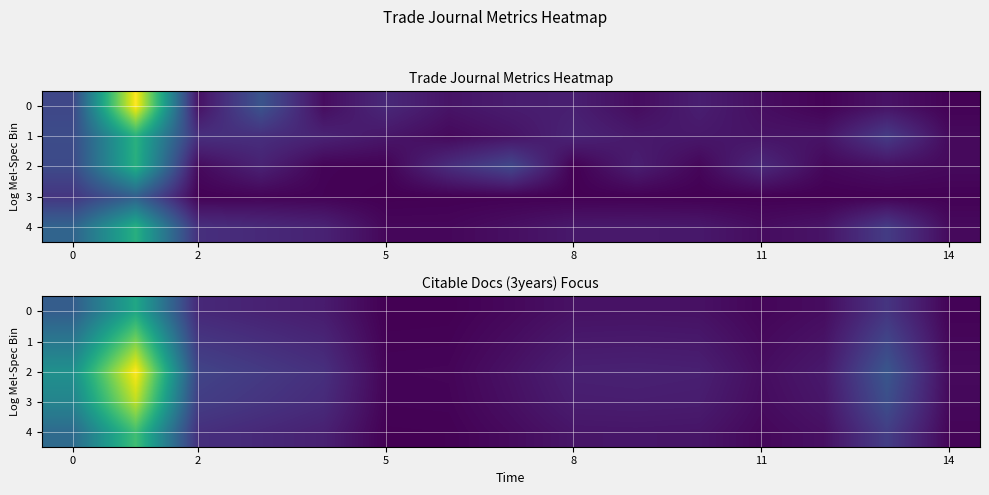

At how many categories does at least one series exceed 982?

1